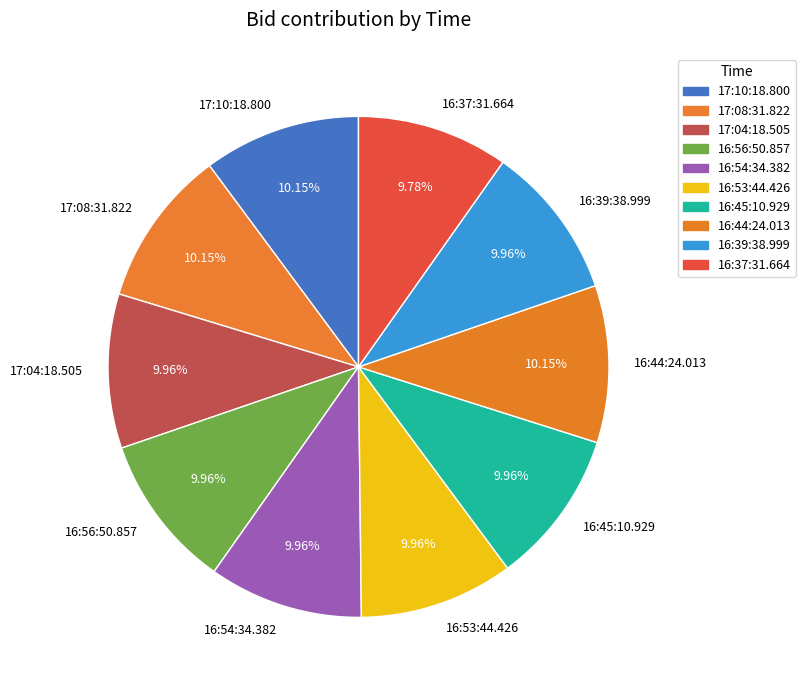

To the nearest percent, what percentage of the pie is 16:45:10.929?

10%